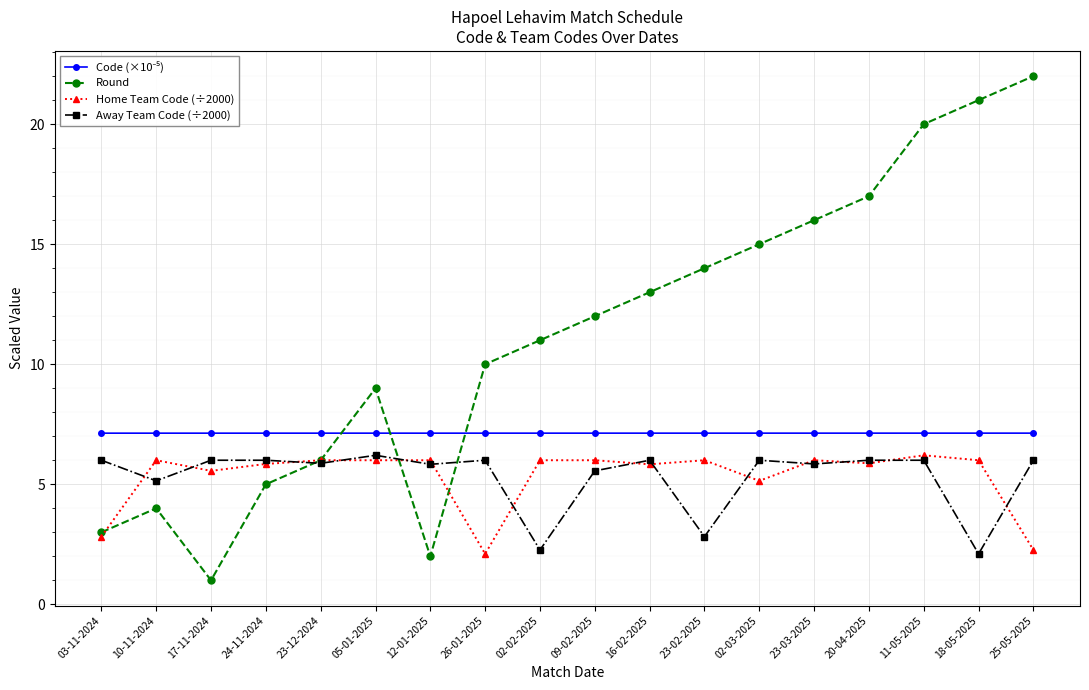

Where is the first local minimum for Away Team Code (÷2000)?

10-11-2024